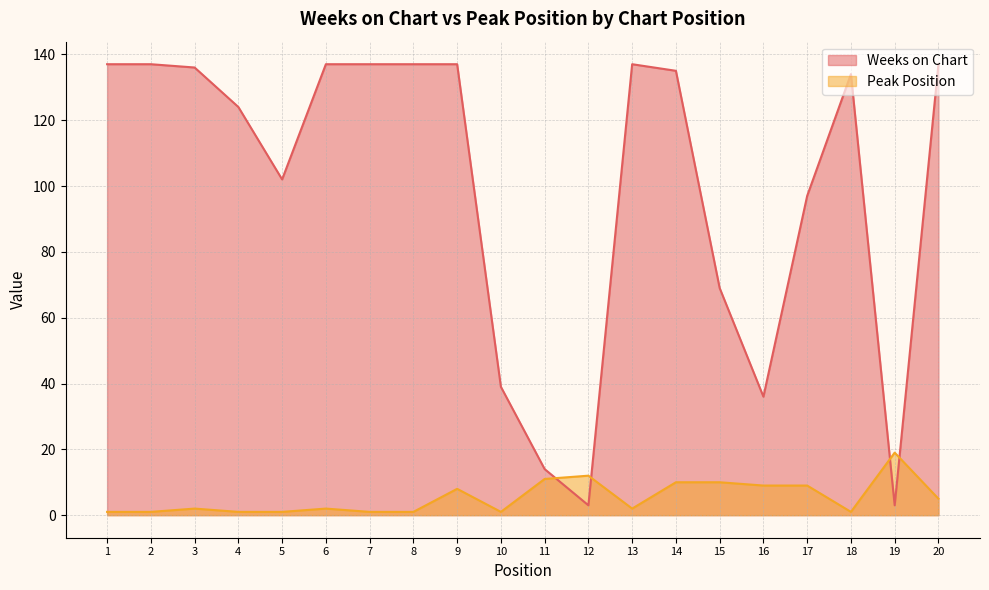

What is the difference between the second highest and second lowest values in the Peak Position series?

11